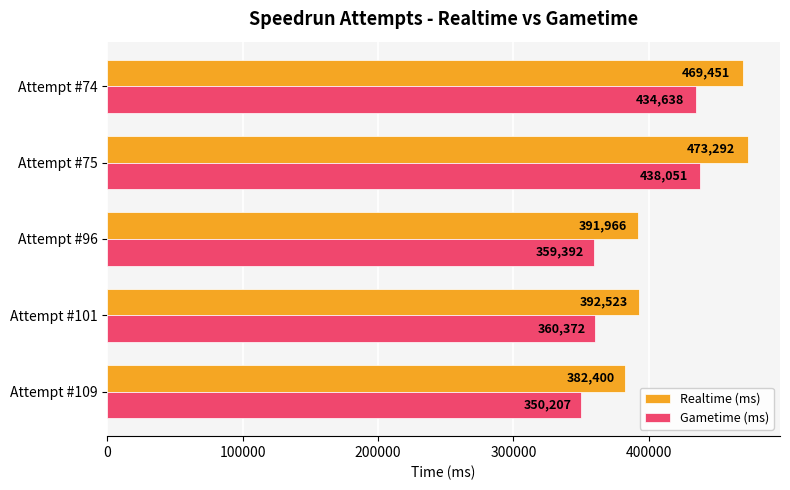

The value of Realtime (ms) at Attempt #109 is 382400. True or false?

True